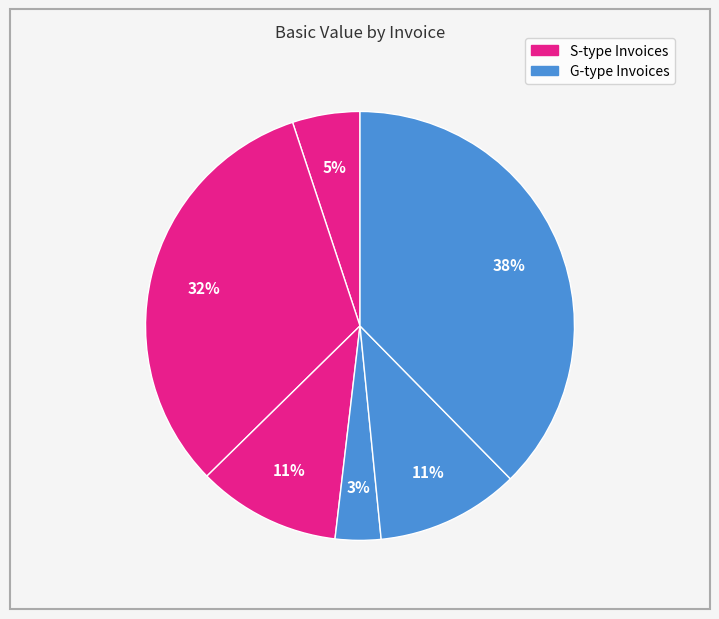

How many segments does this pie chart have?

6